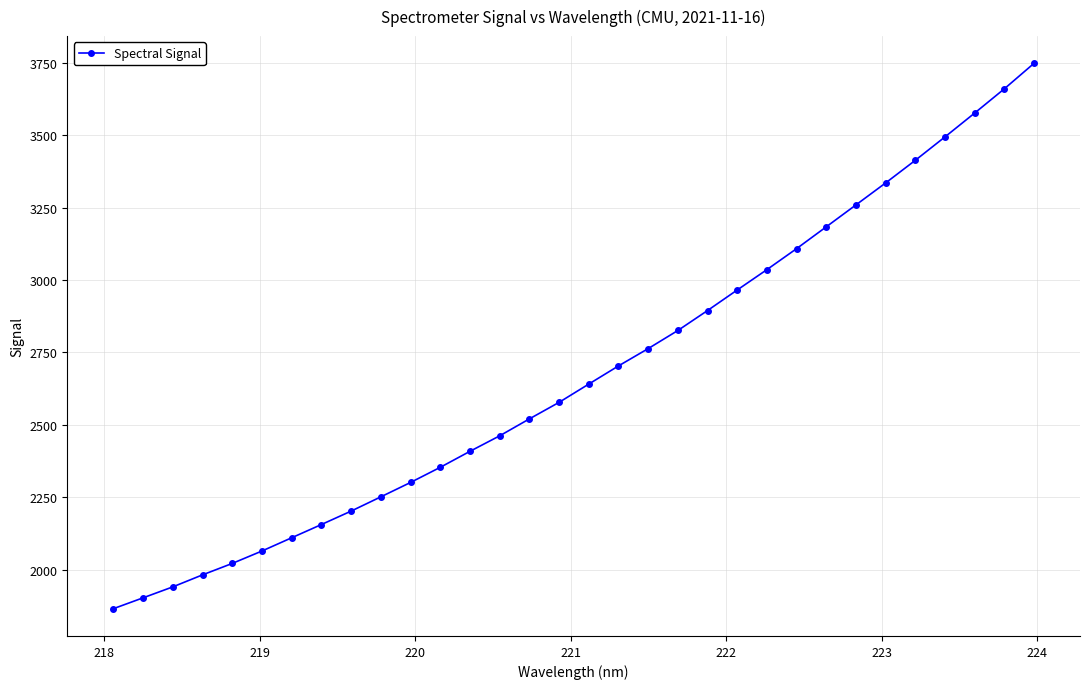

What is the value of the 8th point from the left?

2155.6